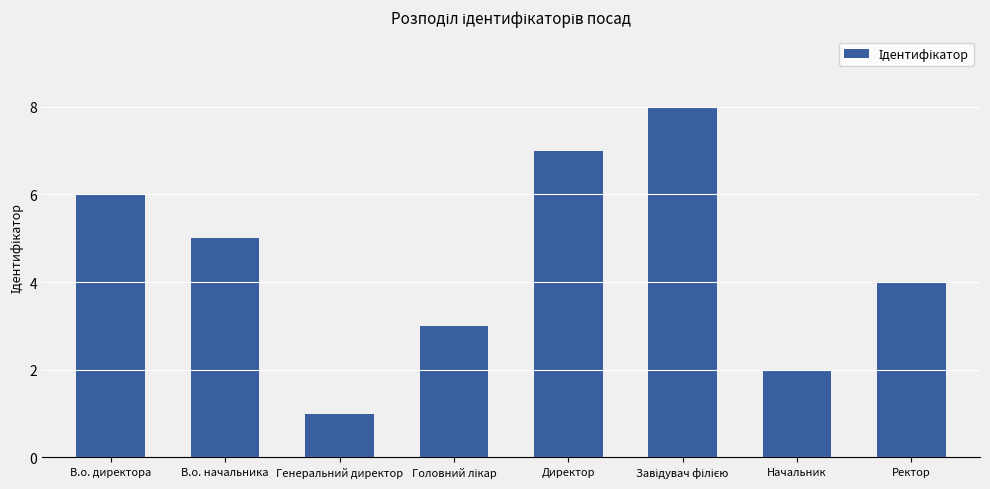

How many series are shown in this chart?

1